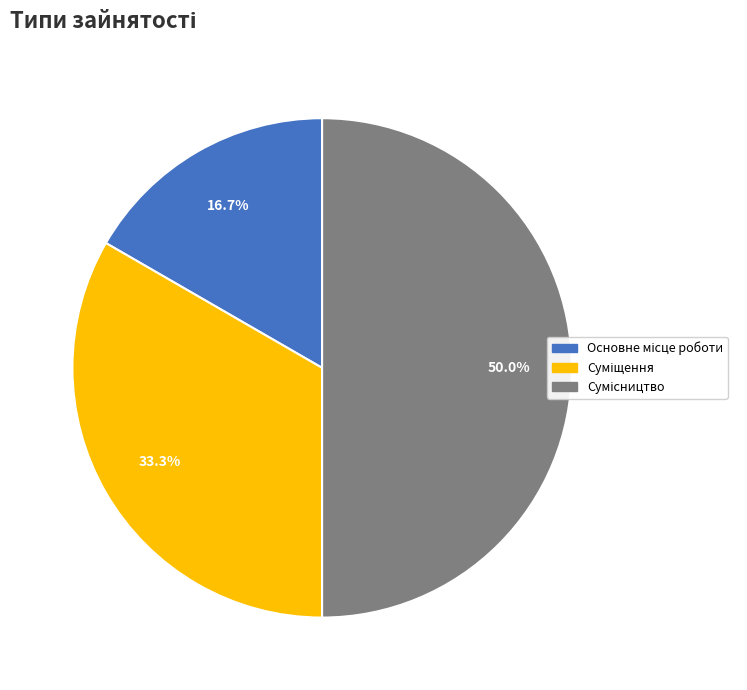

To the nearest percent, what percentage of the pie is Суміщення?

33%